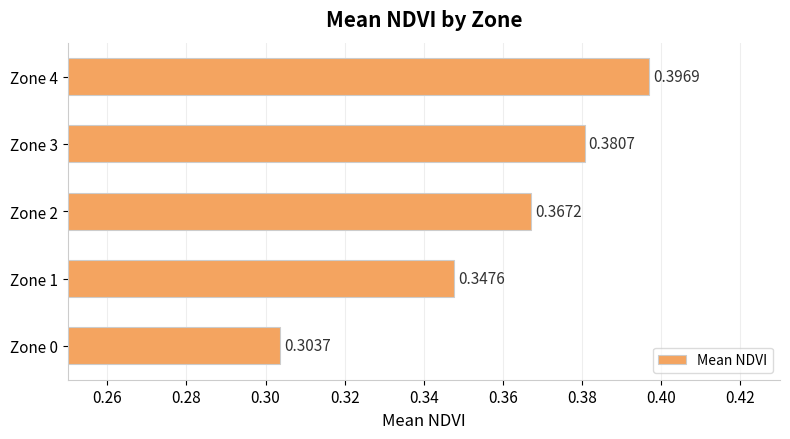

Between Zone 1 and Zone 0, which is larger?

Zone 1